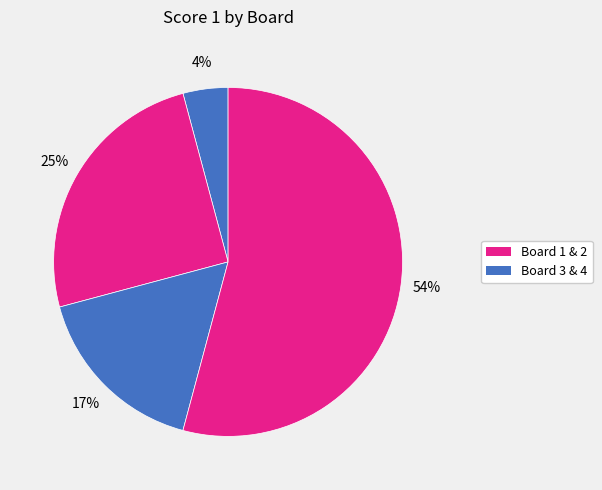

How many slices are in this pie chart?

4